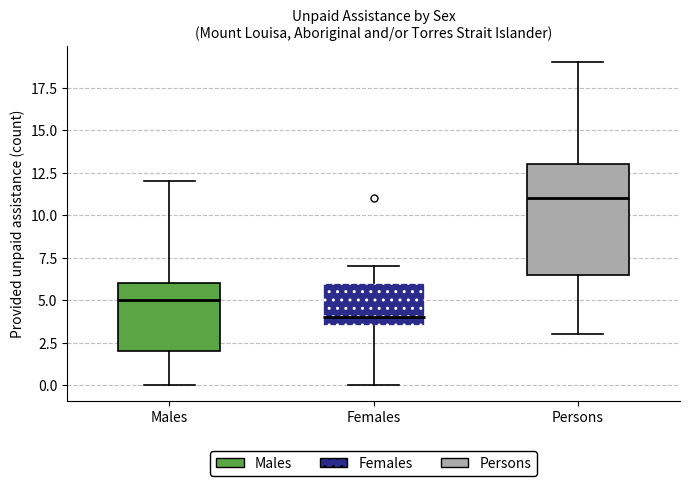

Reading left to right, read every box against the y-axis: the position of its median line, the range the box covers, and the ends of its whiskers. The values are not printed on the chart, so give them approximately, as read against the axis.

Males: median 5.0, box 2.0 to 6.0, whiskers 0.0 to 12.0
Females: median 4.0, box 3.5 to 6.0, whiskers 0.0 to 7.0
Persons: median 11.0, box 6.5 to 13.0, whiskers 3.0 to 19.0